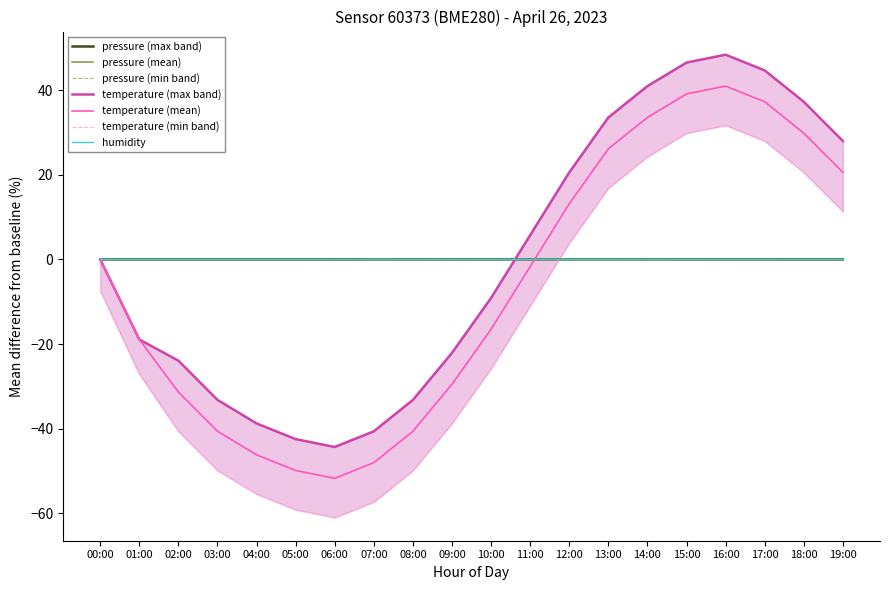

Is it true that humidity equals 0.0 at 13:00?

True